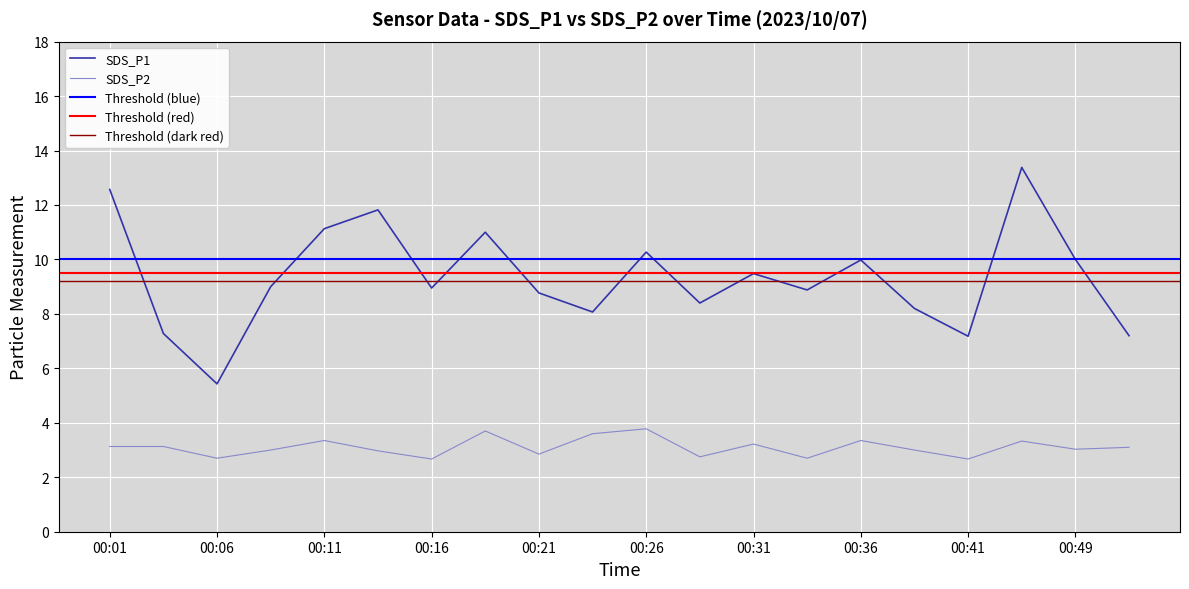

In SDS_P1, how many points are higher than both neighbors (excluding endpoints)?

6